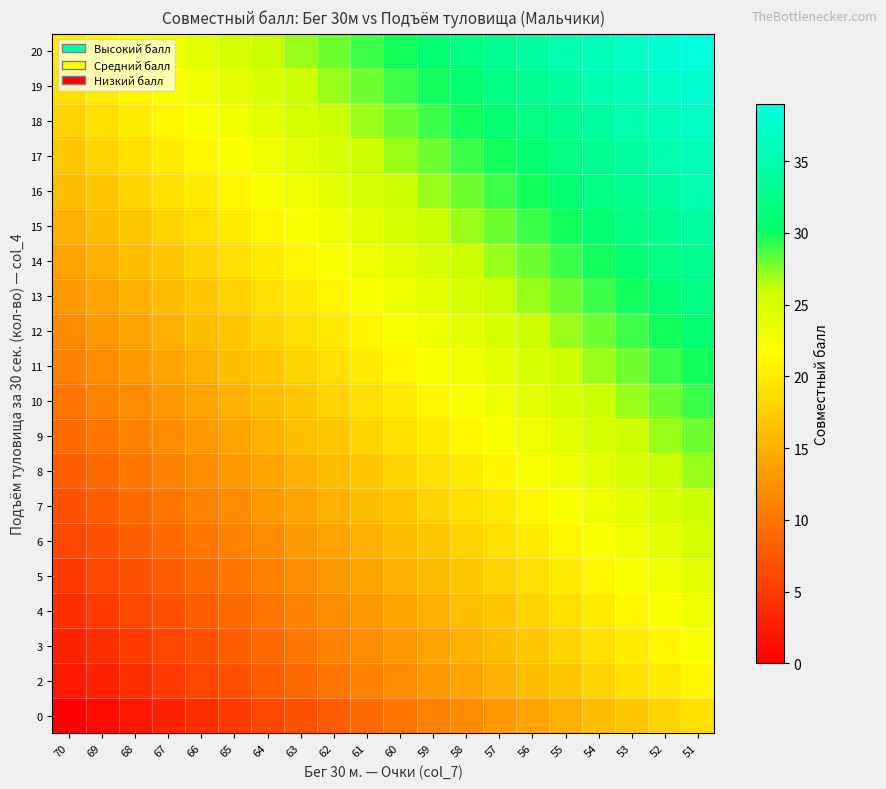

Count the number of categories in the chart.

20